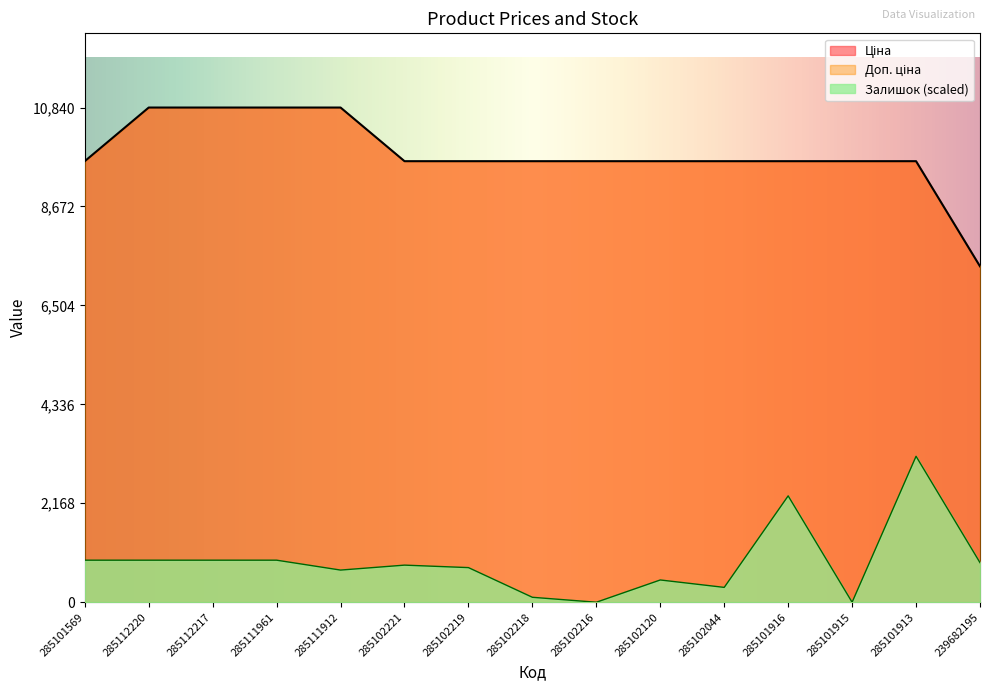

At which category is the sum across all series the highest?

285101913